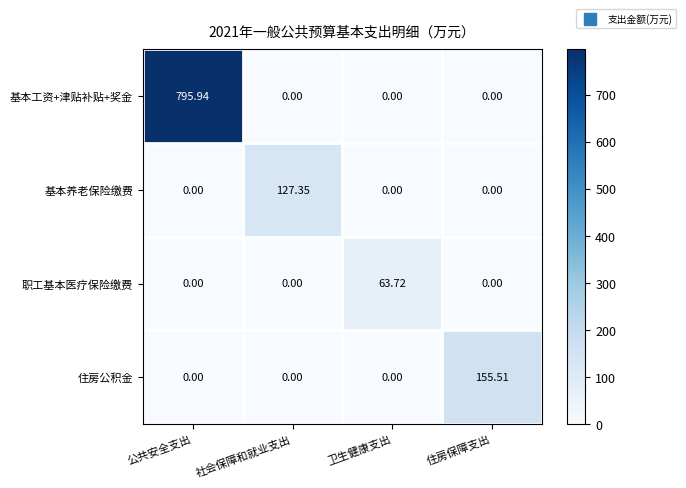

Is the value of 住房公积金 at 公共安全支出 greater than the value of 基本养老保险缴费 at 社会保障和就业支出?

No